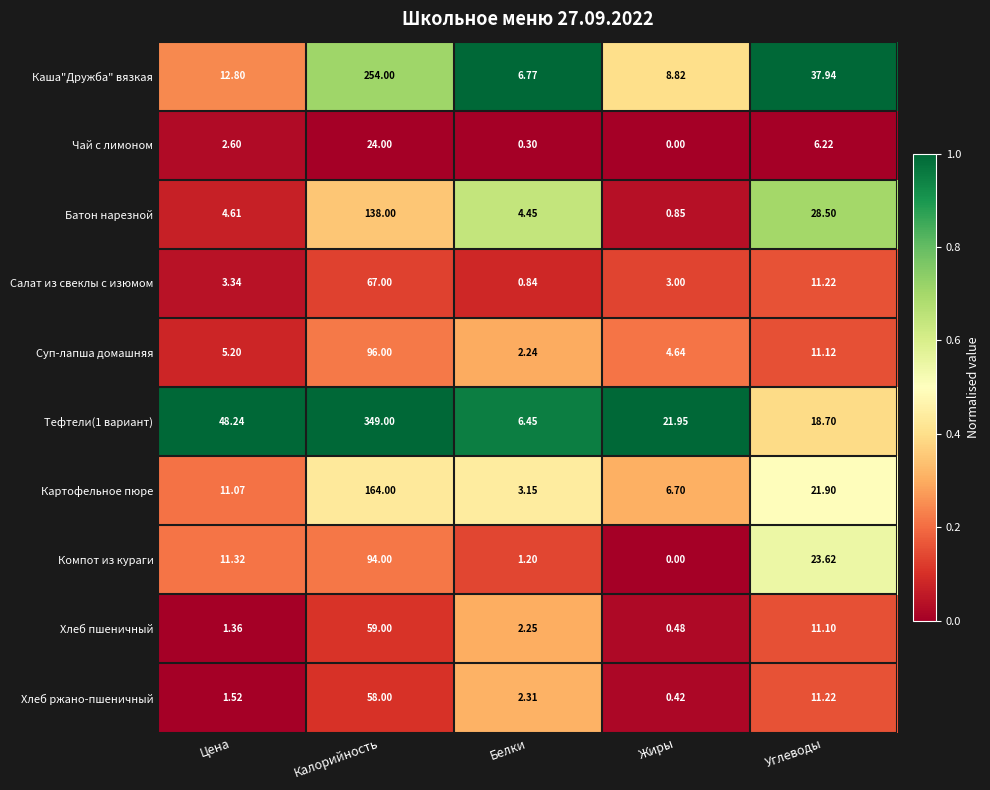

Is the value of Суп-лапша домашняя at Калорийность greater than the value of Каша"Дружба" вязкая at Жиры?

Yes